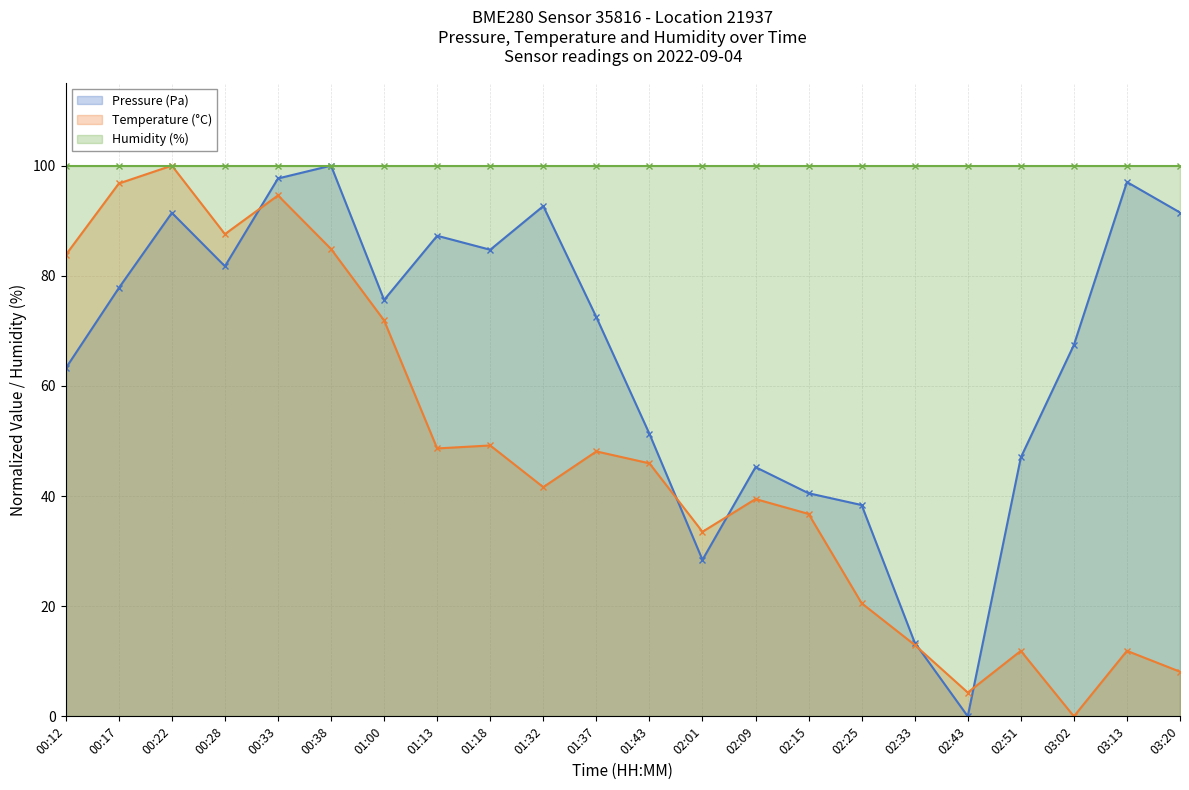

What is the difference between the second highest and minimum values in the Temperature (°C) series?

96.8